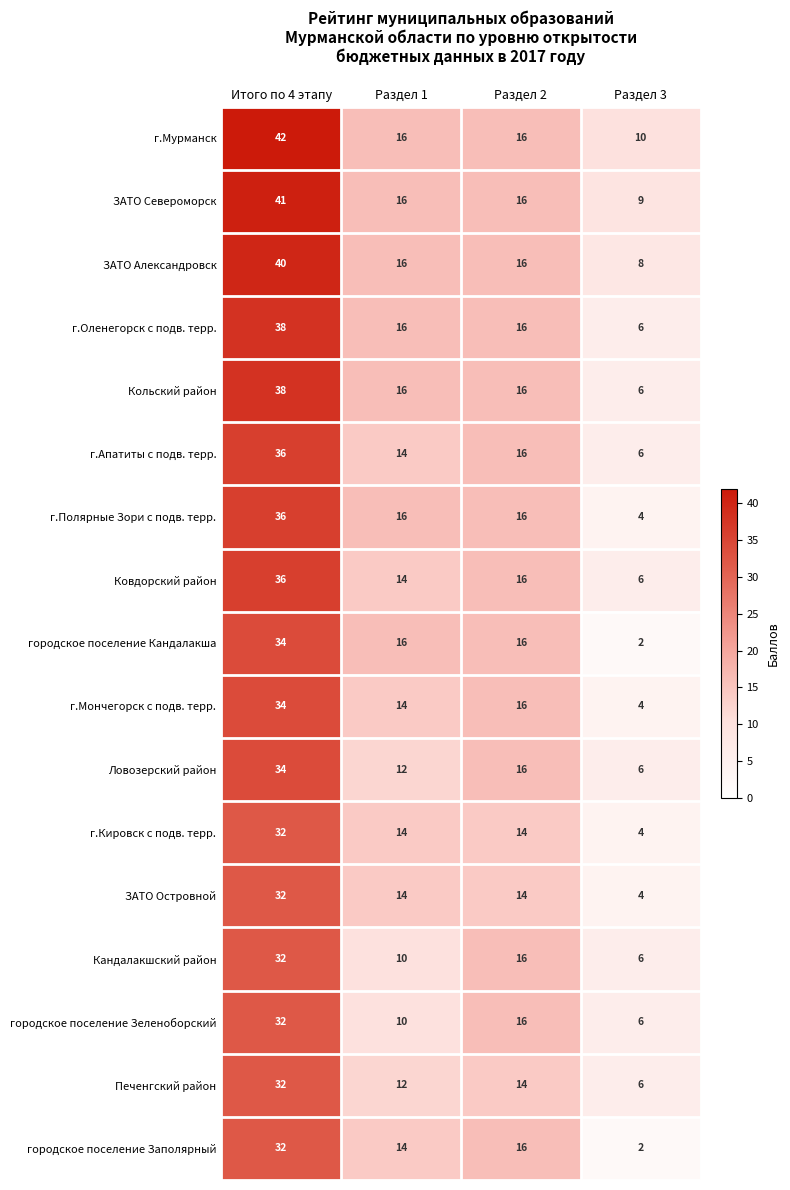

What is the difference between the maximum and minimum values in the г.Мурманск series?

32